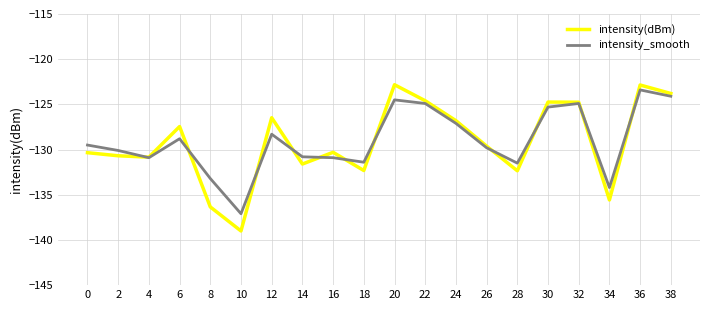

True or false: intensity(dBm) has more than 0 points higher than both neighbors.

True